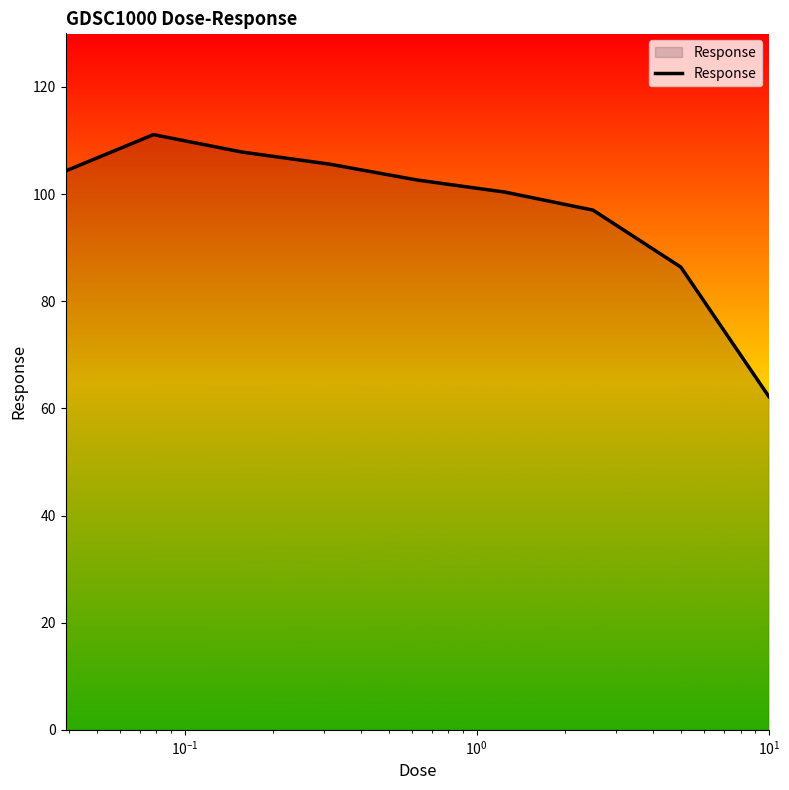

What is the maximum value shown in the chart?

111.1